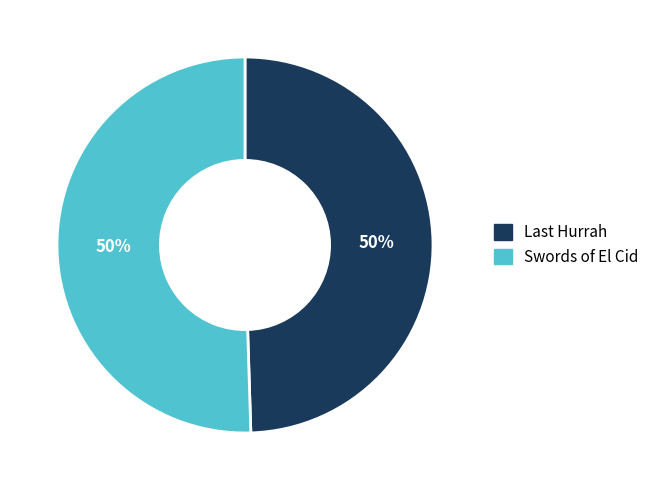

Is it true that Swords of El Cid is 59% of the pie?

False